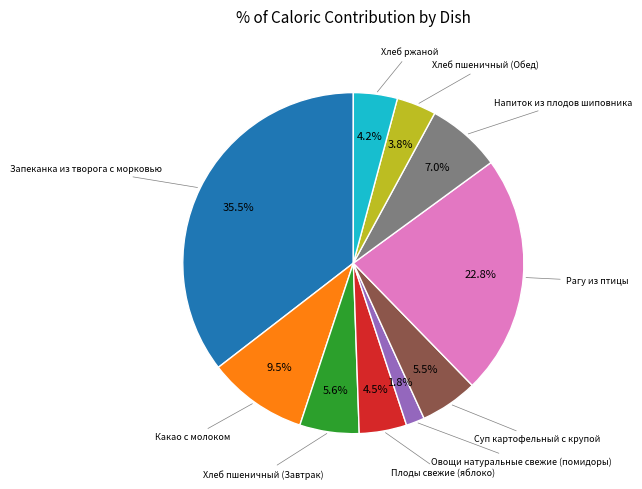

Is there a majority slice in this chart?

No